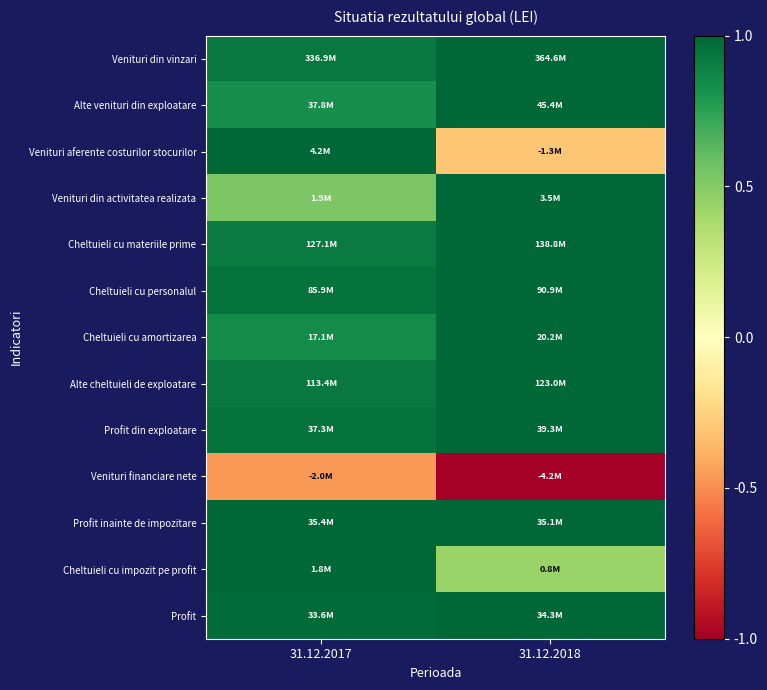

How many data points does each series have?

2